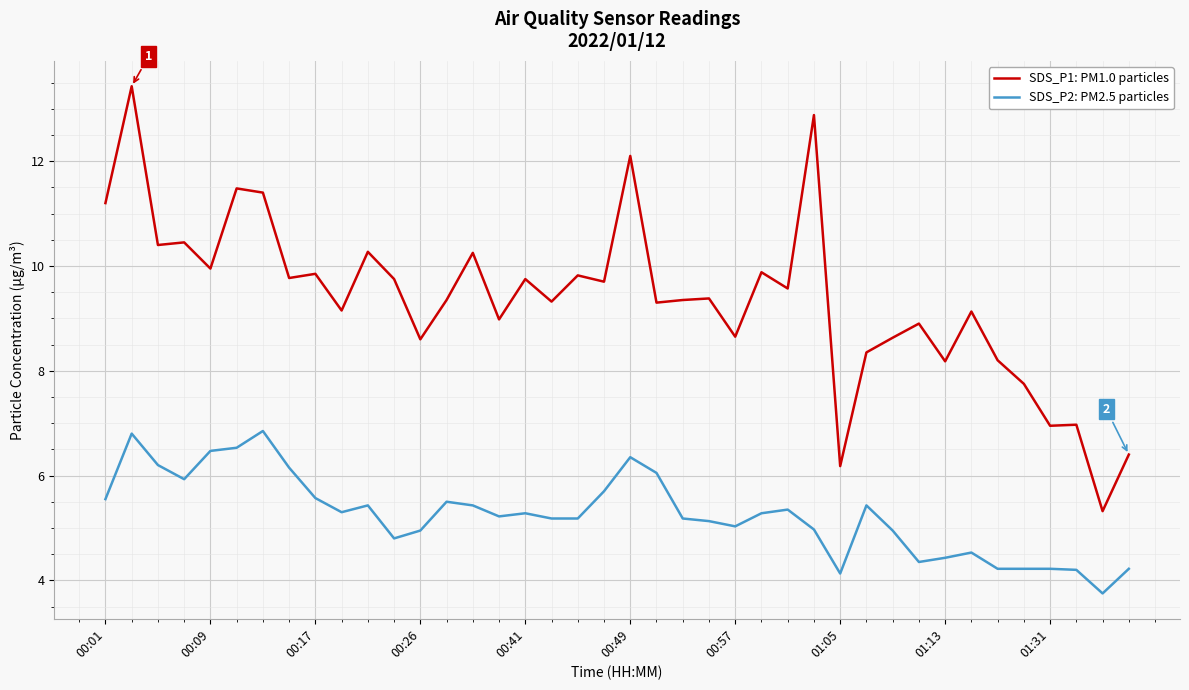

Which series has the largest range (max minus min)?

SDS_P1: PM1.0 particles